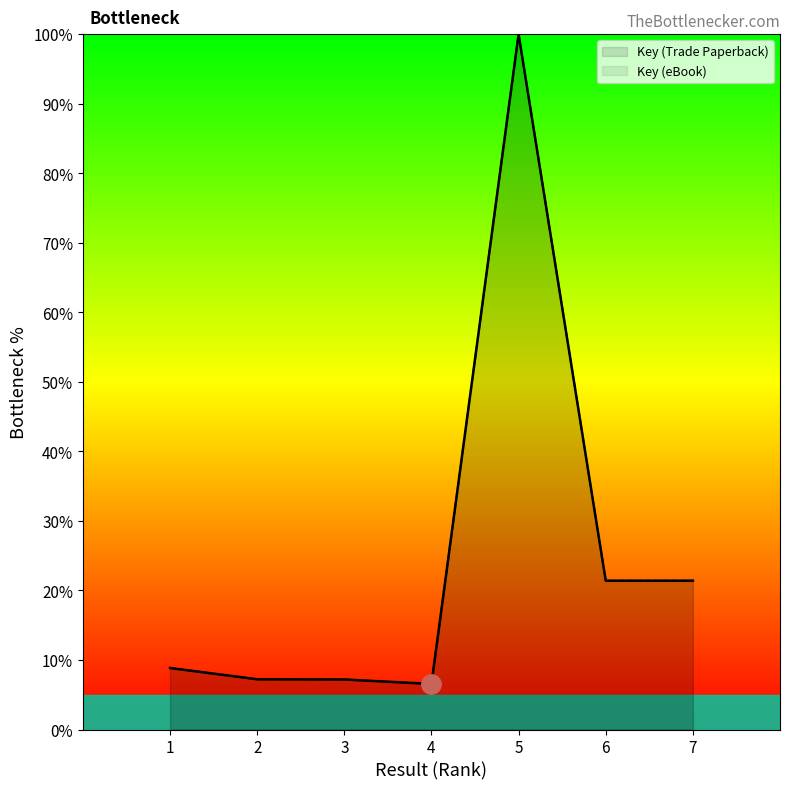

True or false: Key (Trade Paperback) has more than 0 points higher than both neighbors.

True